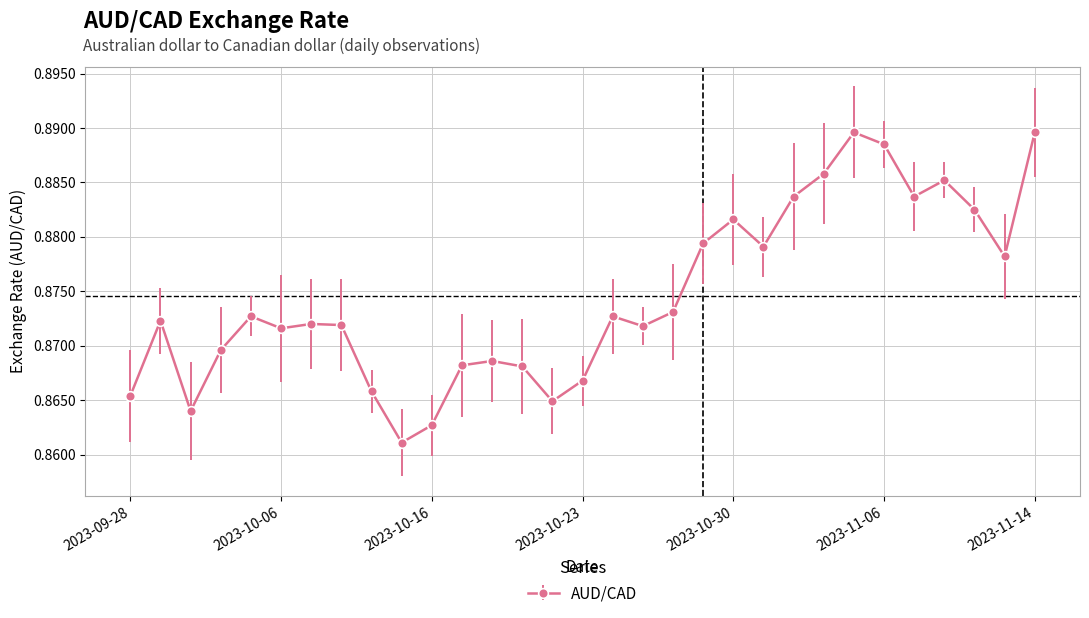

True or false: there are more than 1 points higher than both neighbors.

True